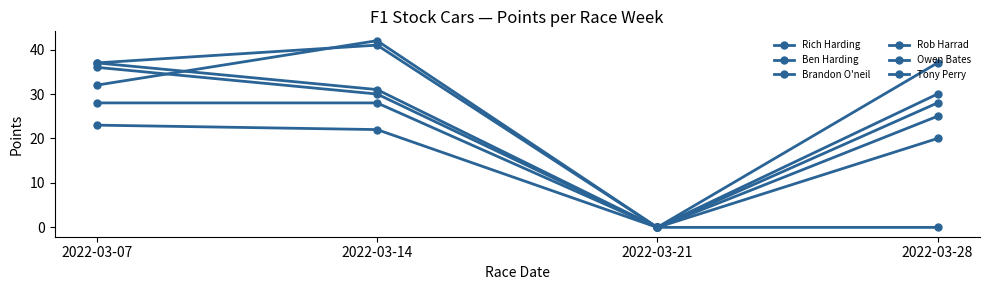

How many positive values does the Tony Perry series have?

3